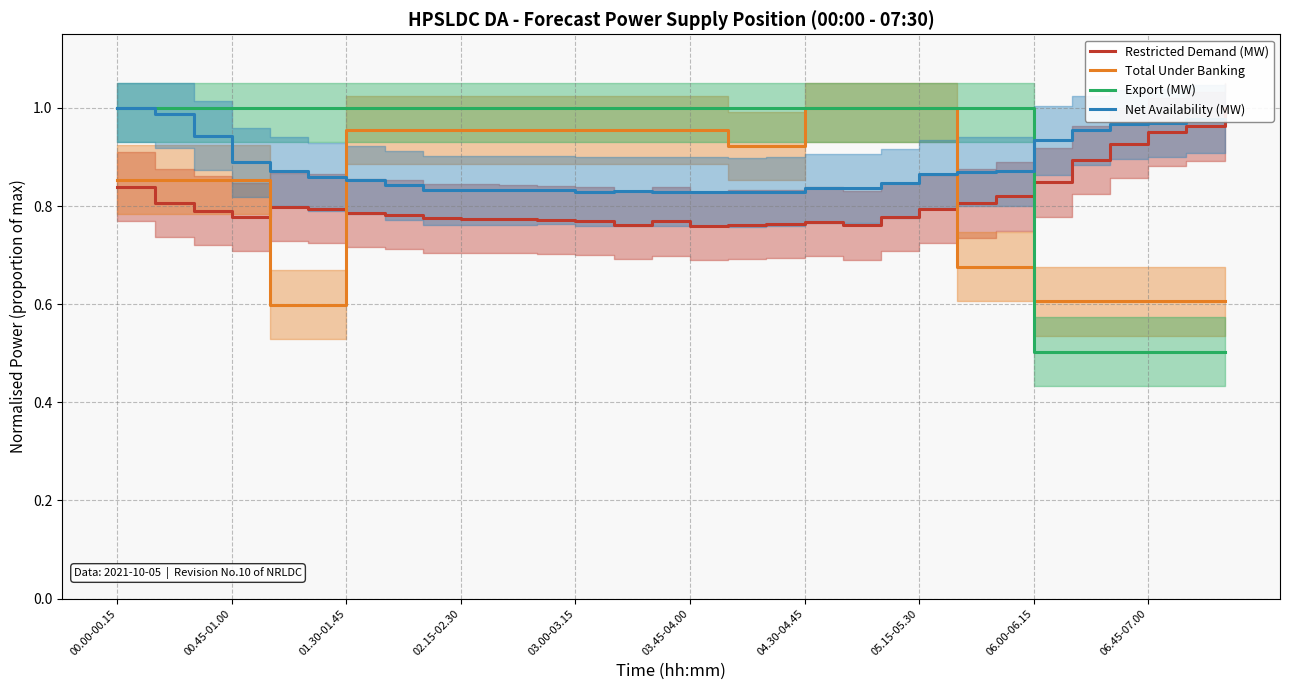

True or false: Net Availability (MW) has a value of 0.4 at 06.45-07.00.

False